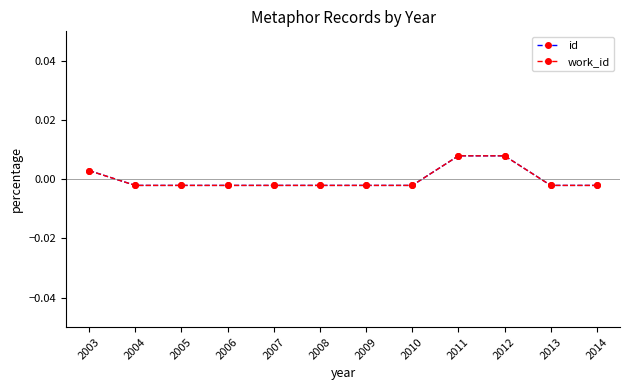

Does the chart have visible grid lines?

No